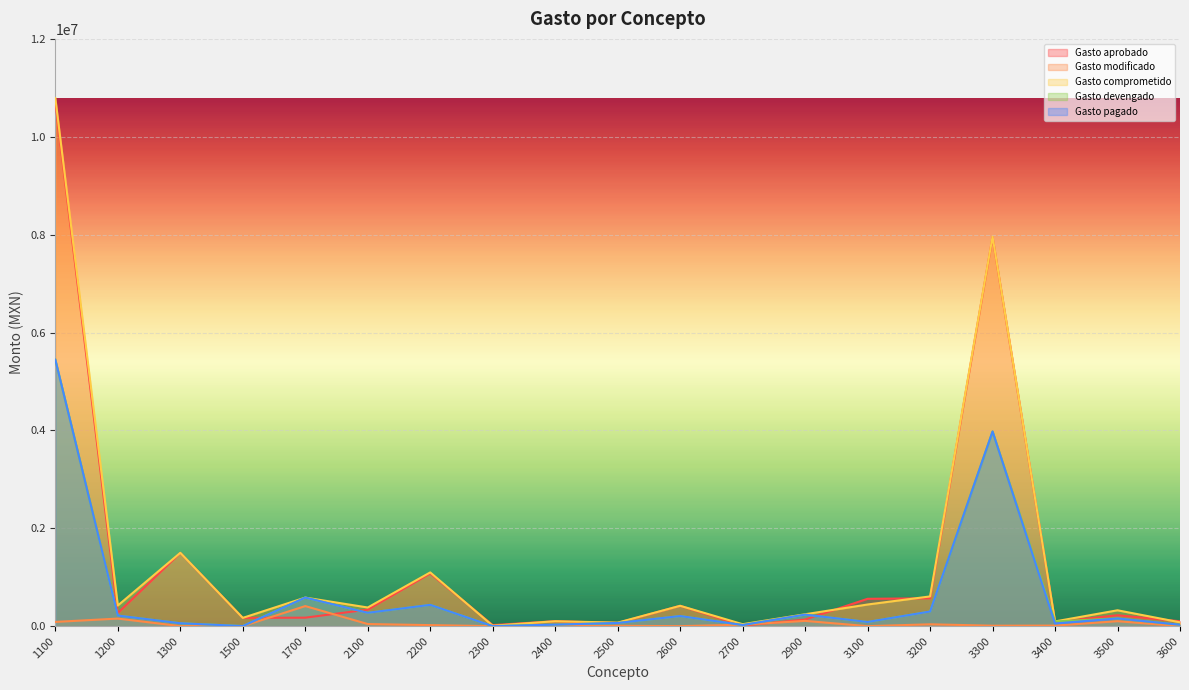

At which category does the chart reach its peak across all series?

1100